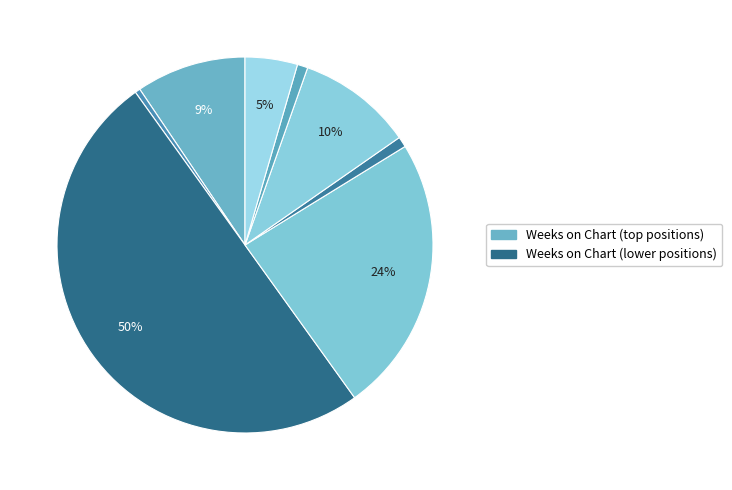

What is the smallest slice in the pie chart?

2